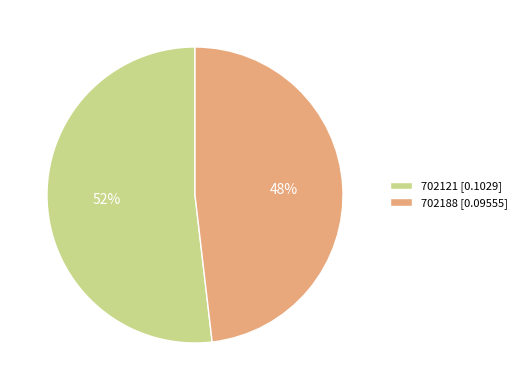

What is the smallest slice in the pie chart?

702188